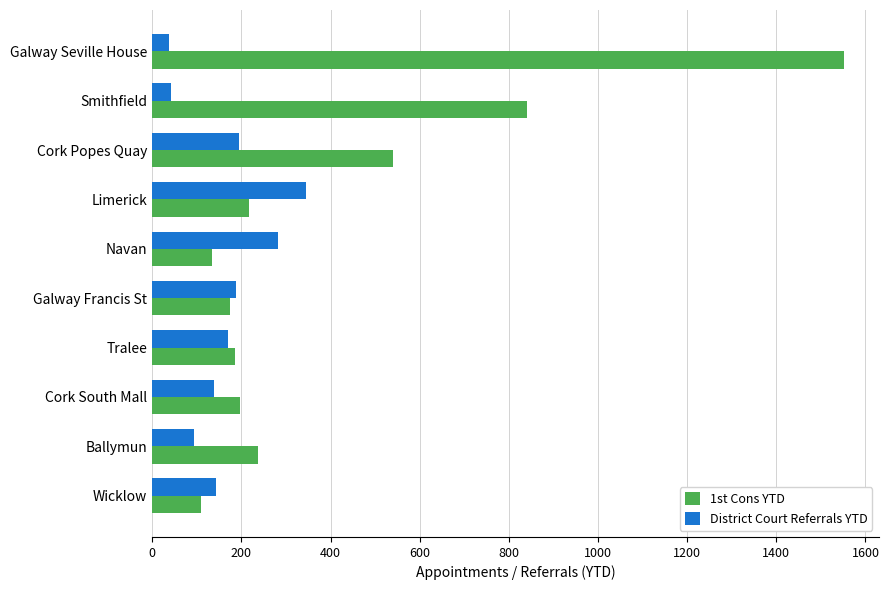

What is the difference between the highest and lowest values at Smithfield?

797